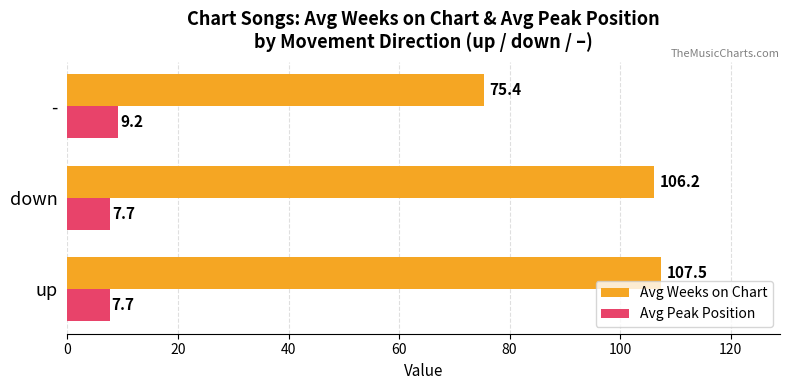

What is the minimum value shown in the chart?

7.7